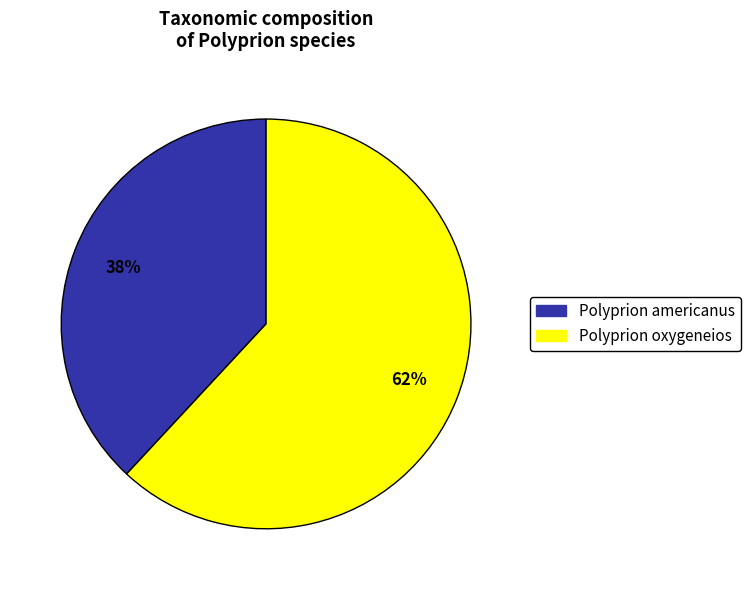

Rank the categories by value from lowest to highest.

Polyprion americanus, Polyprion oxygeneios